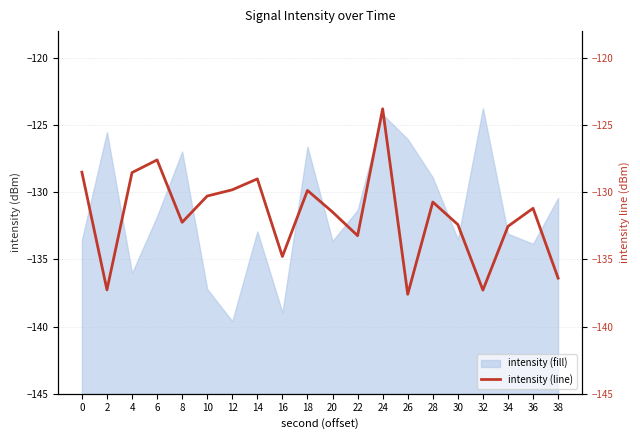

Where is the first local maximum for intensity (line)?

6